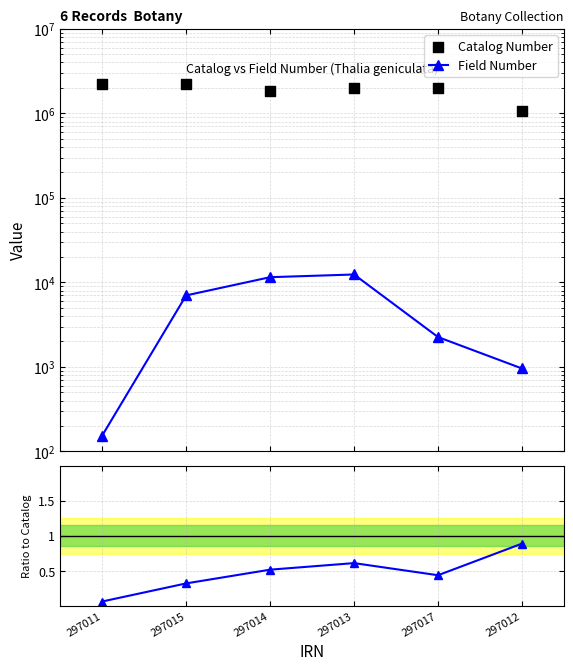

At how many categories does at least one series exceed 692934?

6